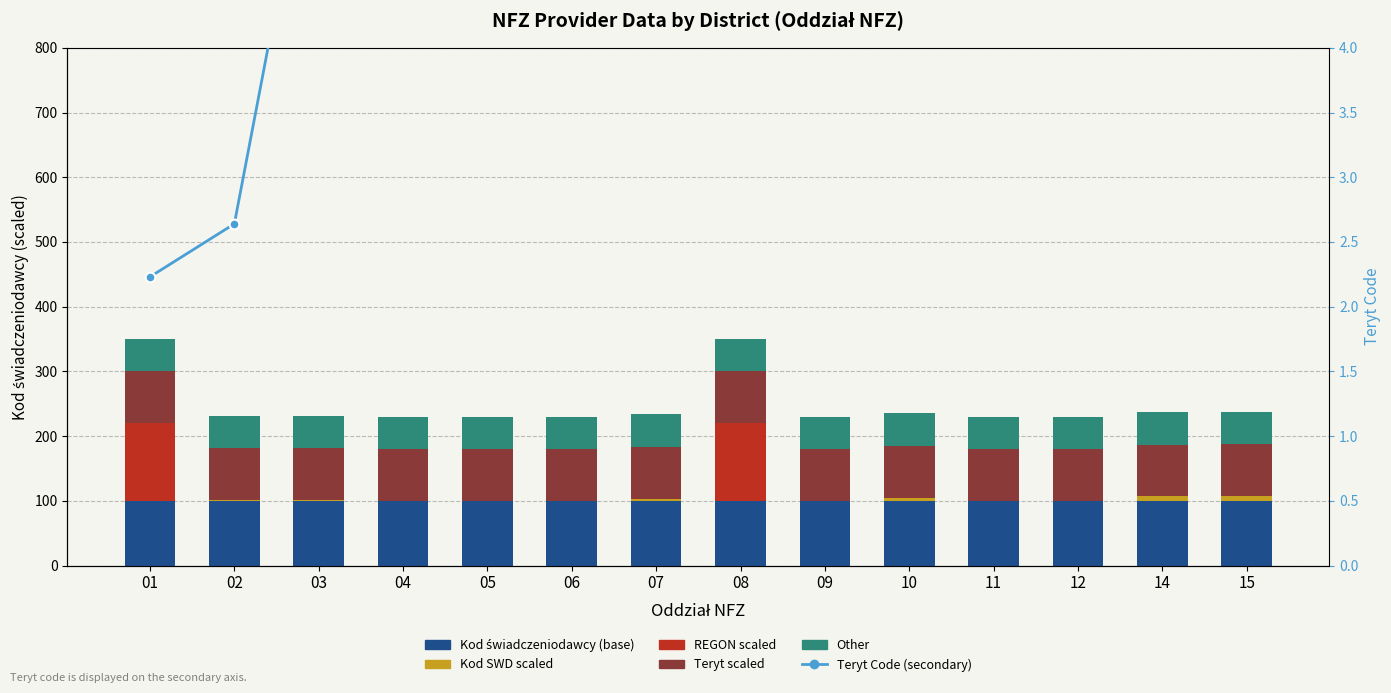

What is the sum of the Other values at 15 and 02?

100.0